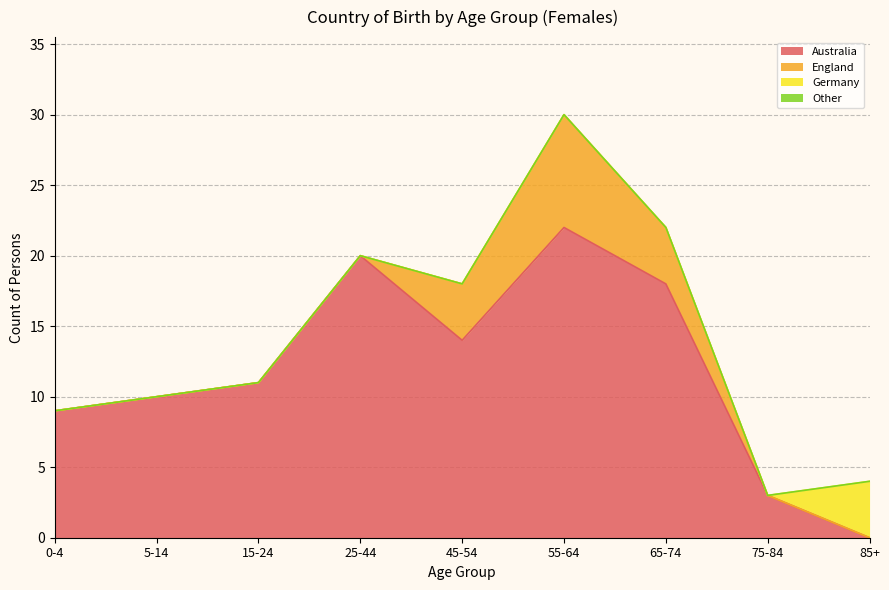

Does the chart have visible grid lines?

Yes